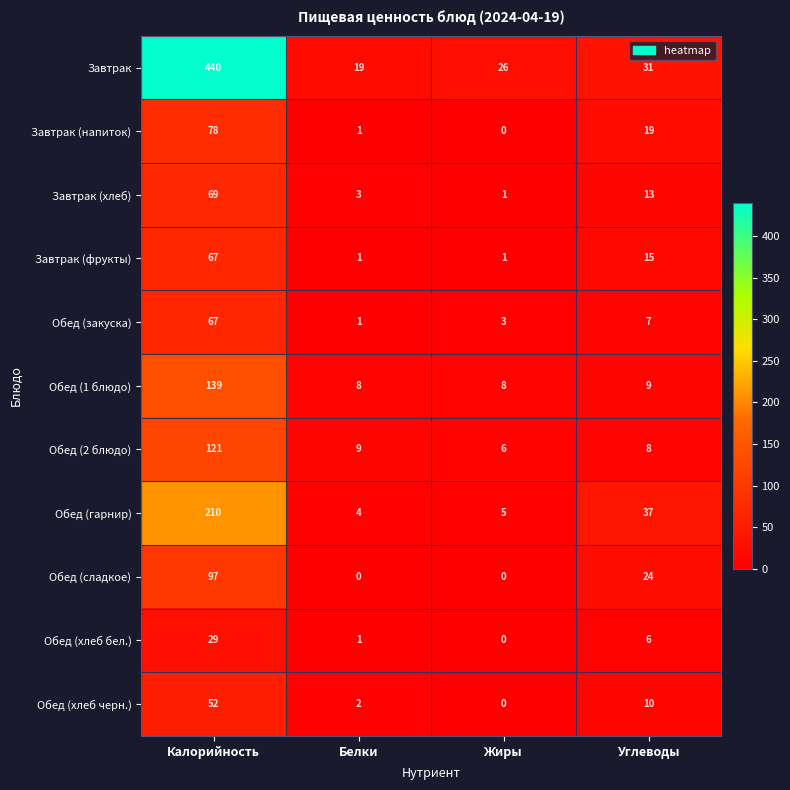

Is it true that Завтрак (фрукты) equals 1 at Белки?

True